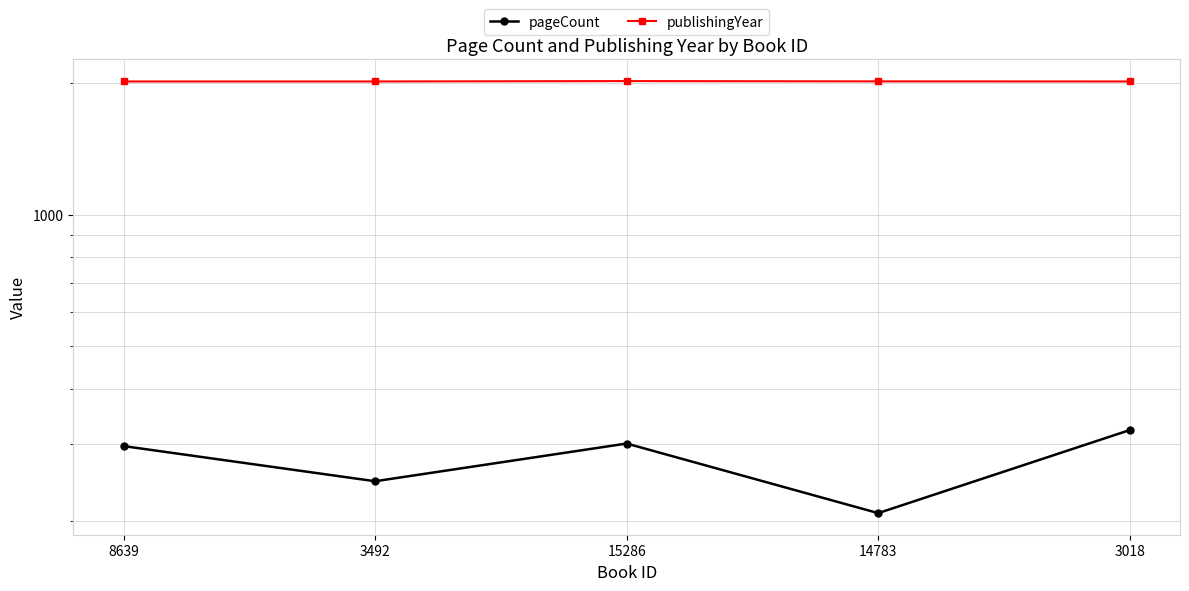

The value of publishingYear at 3018 is 972. True or false?

False